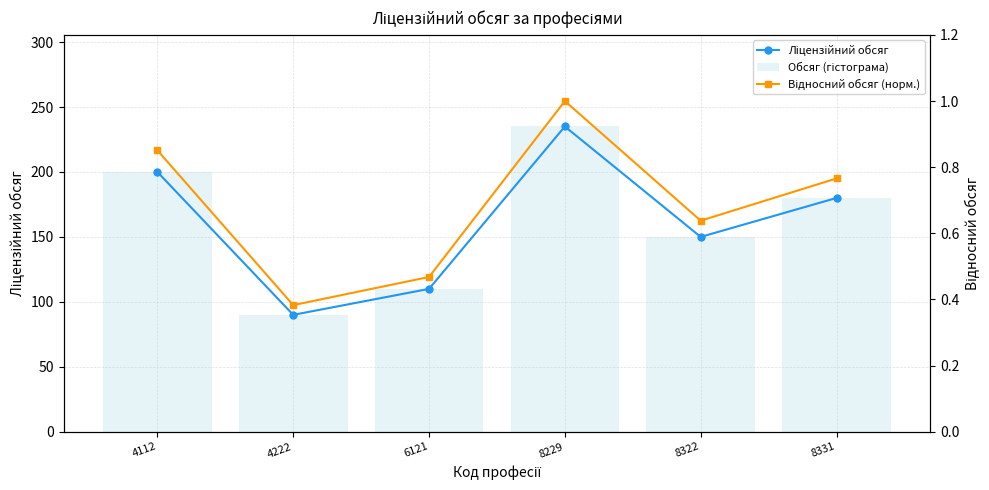

What is the average value of the Обсяг (гістограма) series?

160.8